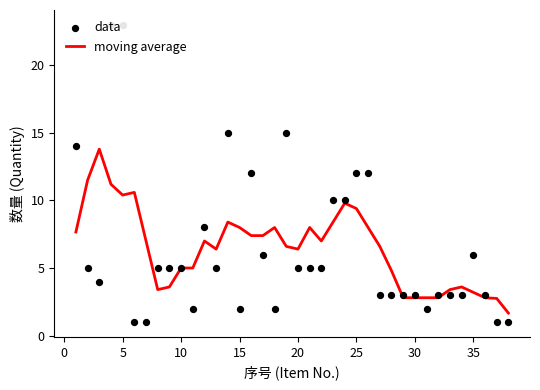

What are all the series names shown in the legend?

moving average, data